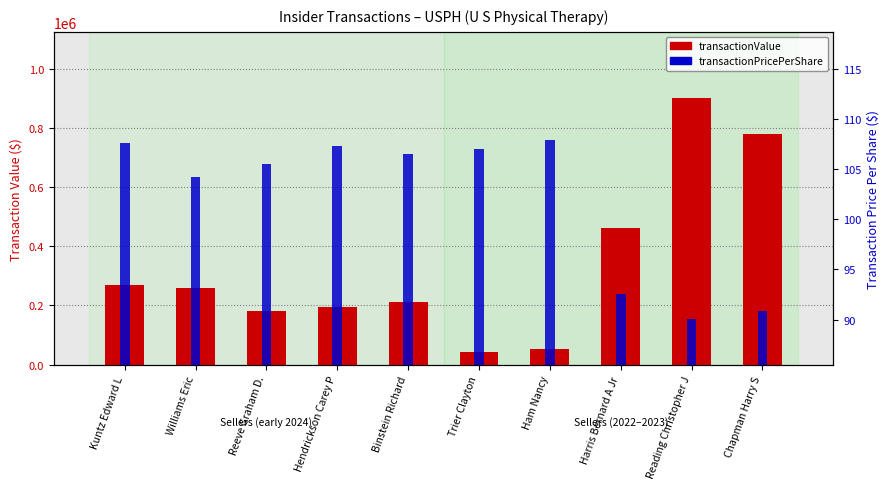

Between Harris Bernard A Jr and Chapman Harry S, which is larger?

Chapman Harry S